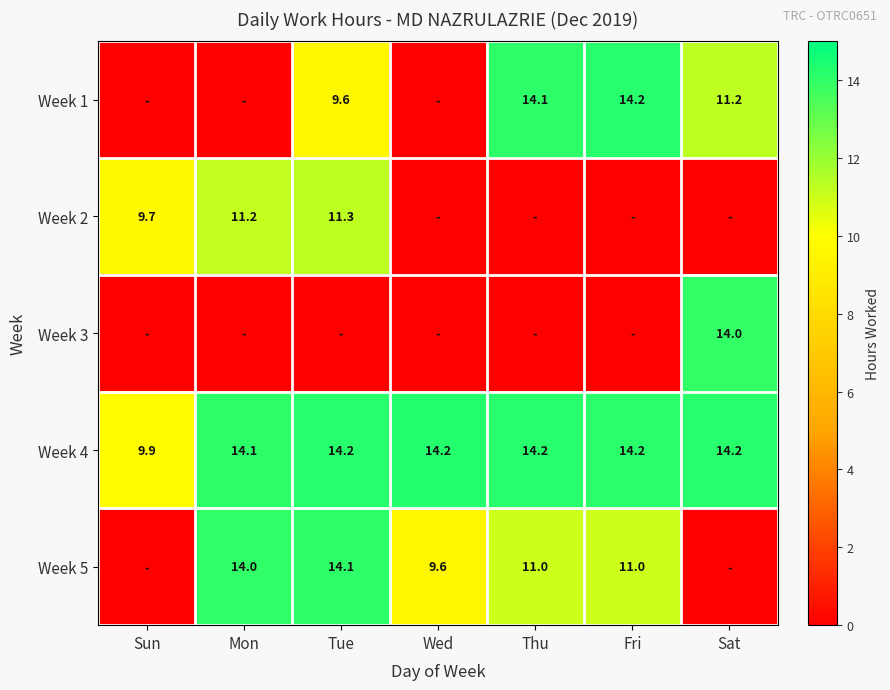

What is the difference between the maximum and minimum values in the Week 4 series?

4.3